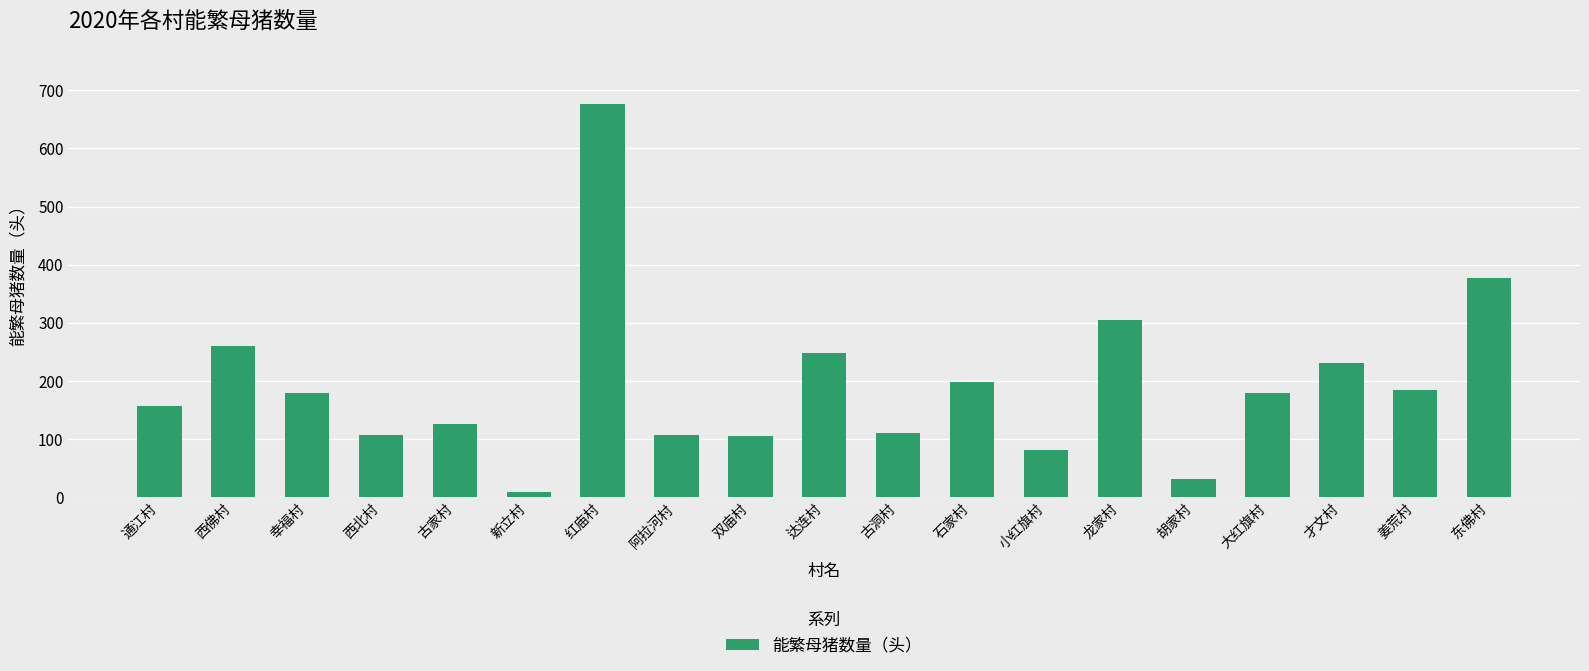

Does the chart contain stacked bars?

No